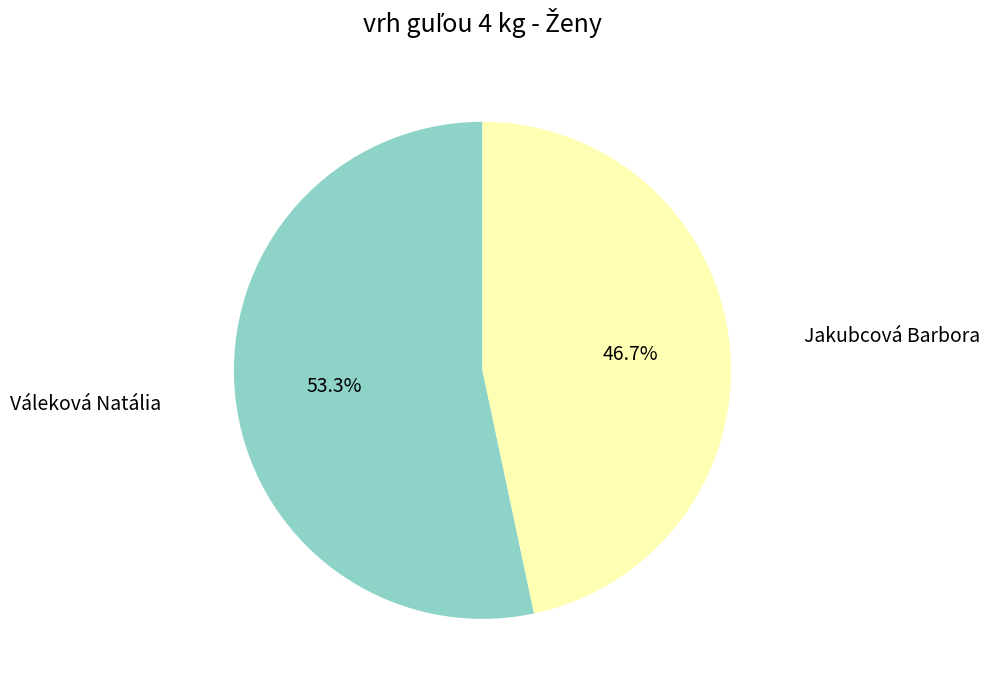

To the nearest percent, what is the difference between the largest and smallest slice percentages?

7%